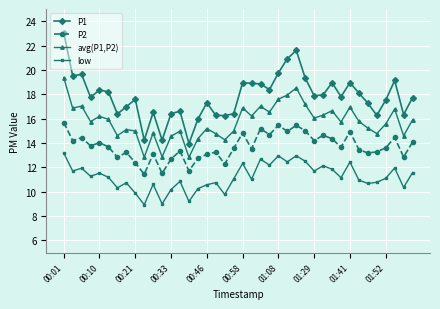

List the series in order of their overall mean, highest first.

P1, avg(P1,P2), P2, low